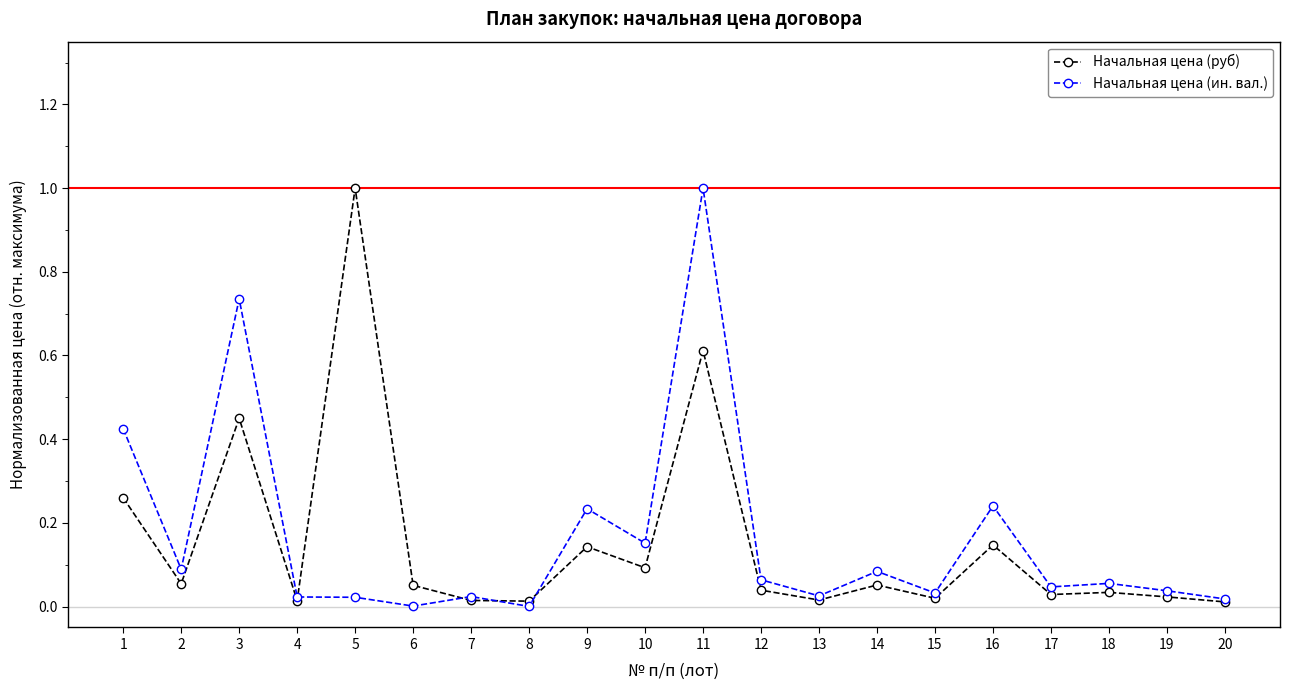

Which category has the highest value in the Начальная цена (руб) series?

5